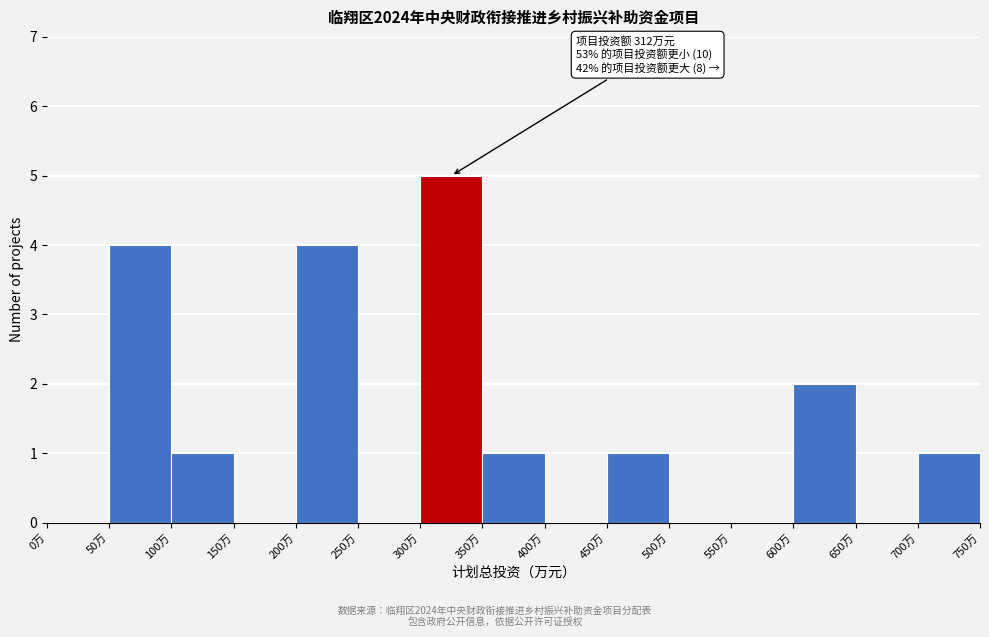

Over which range of the x-axis is the bar tallest?

300 to 350